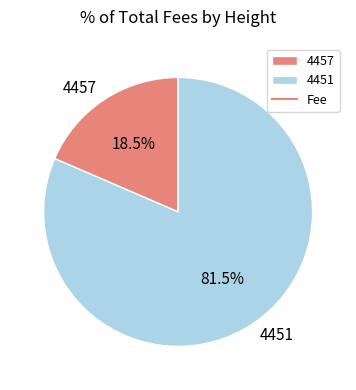

Count the number of slices in the pie.

2